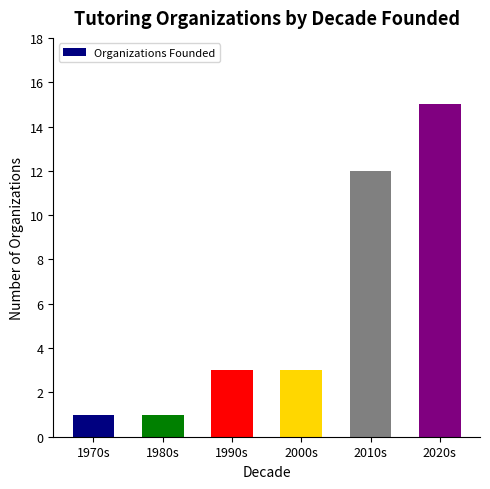

Reading right to left, extract all data points from this chart.

15	12	3	3	1	1